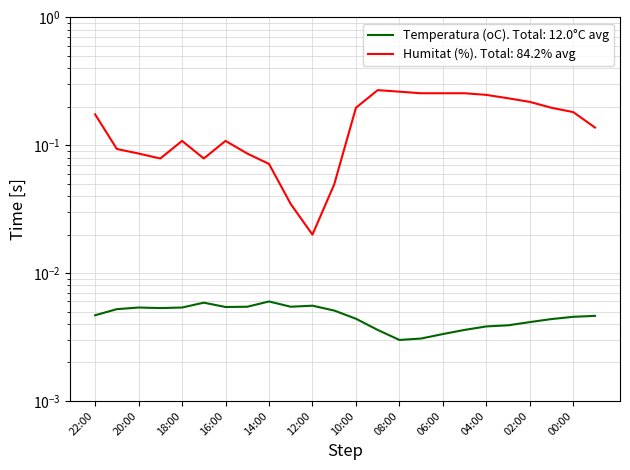

Does the chart display data point markers on the line(s)?

No